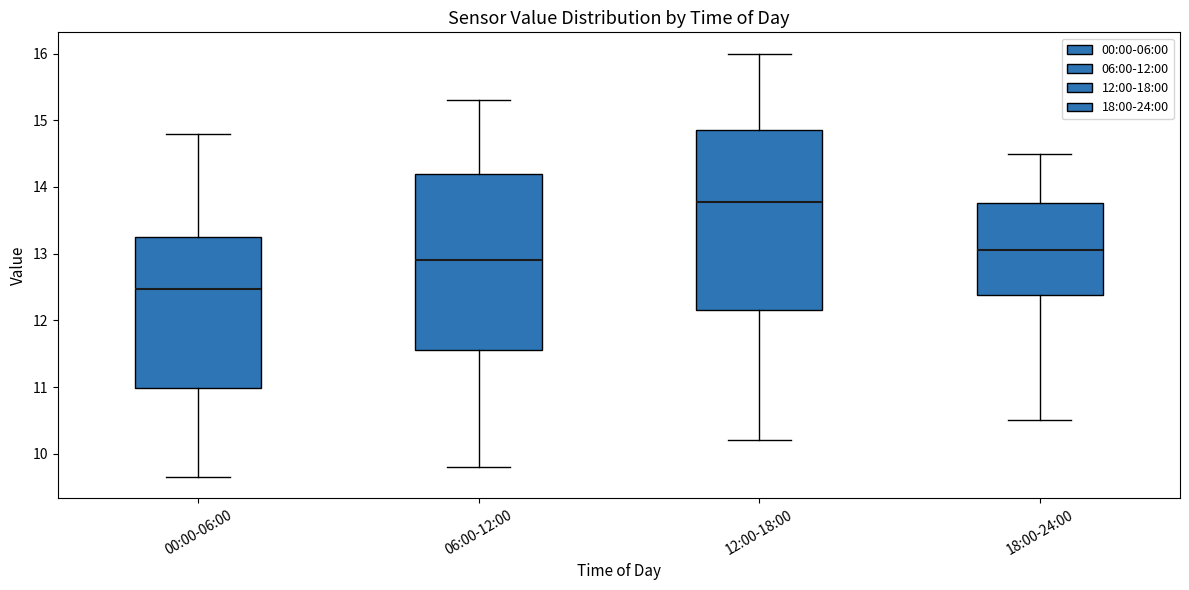

Reading left to right, read every box against the y-axis: the position of its median line, the range the box covers, and the ends of its whiskers. The values are not printed on the chart, so give them approximately, as read against the axis.

00:00-06:00: median 12.5, box 11.0 to 13.2, whiskers 9.7 to 14.8
06:00-12:00: median 12.9, box 11.6 to 14.2, whiskers 9.8 to 15.3
12:00-18:00: median 13.8, box 12.2 to 14.9, whiskers 10.2 to 16.0
18:00-24:00: median 13.1, box 12.4 to 13.8, whiskers 10.5 to 14.5